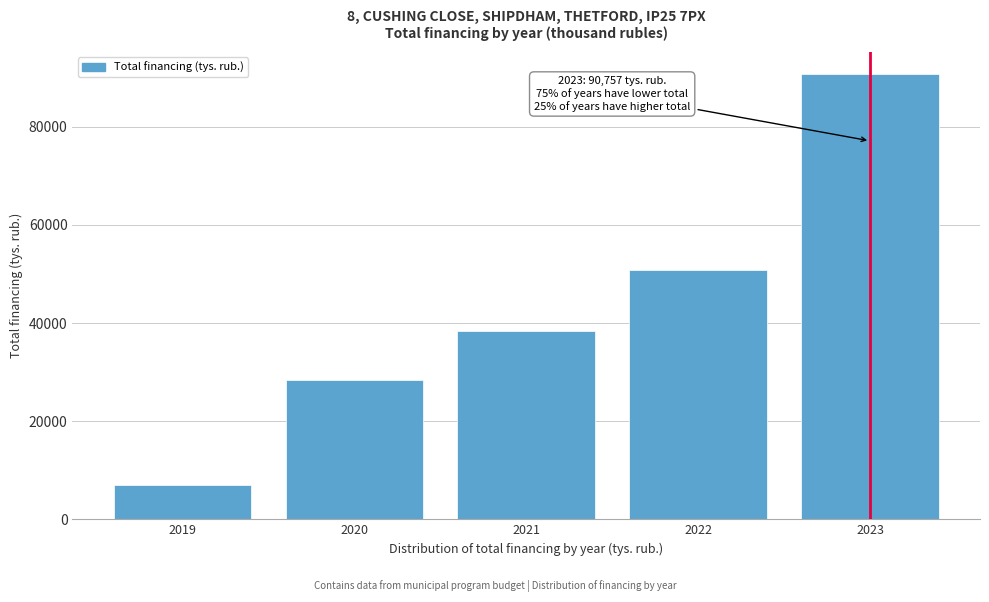

Reading left to right, extract all data points from this chart.

7049.6	28454.9	38298.9	50720.1	90757.1